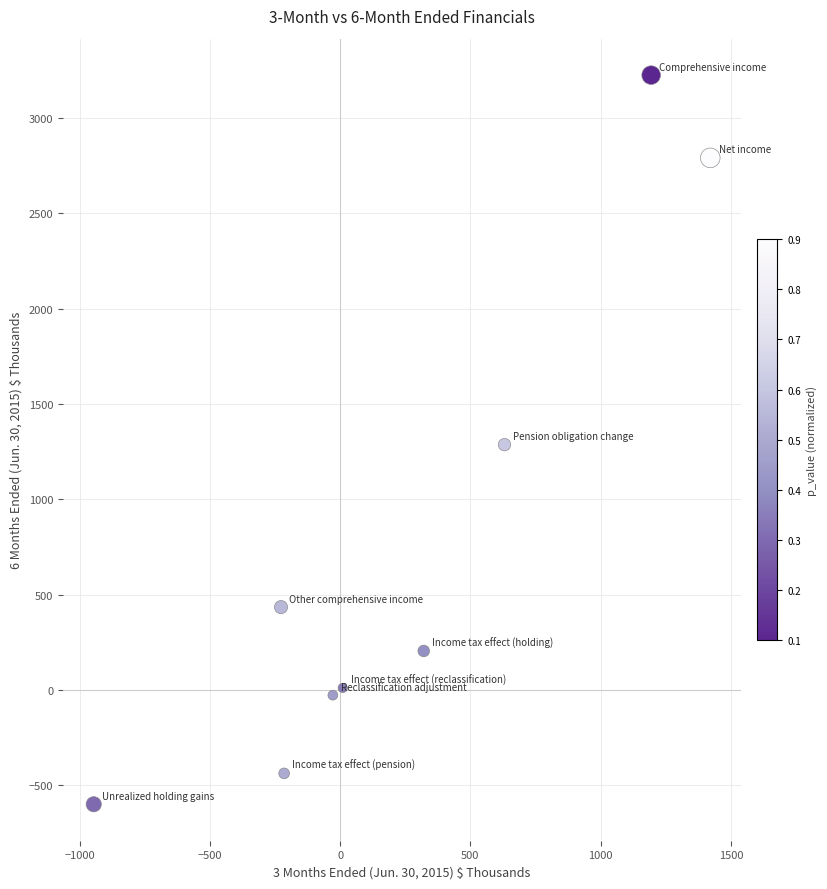

What is the average Y value?

765